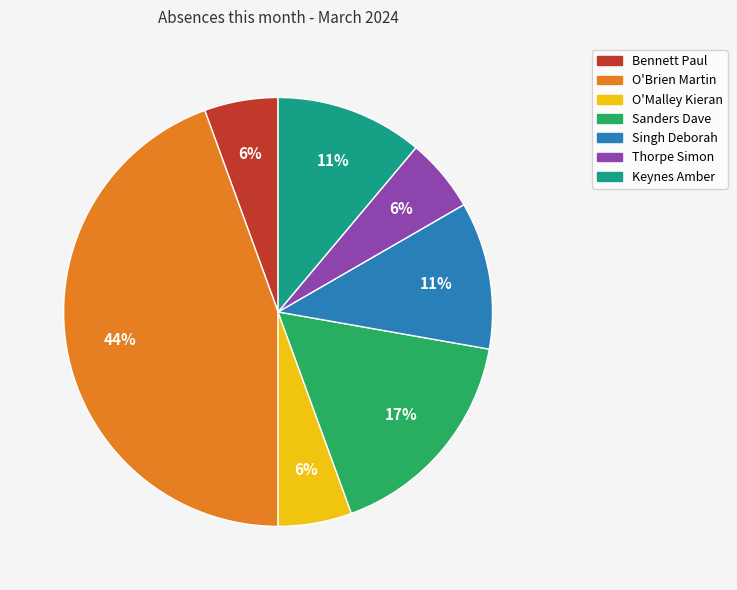

Approximately how many times larger is the value at Bennett Paul compared to Singh Deborah?

0.5